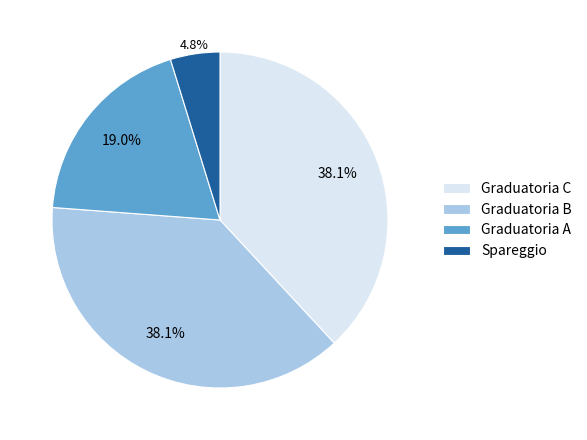

What is the ratio of the value at Graduatoria A to the value at Spareggio?

4.0